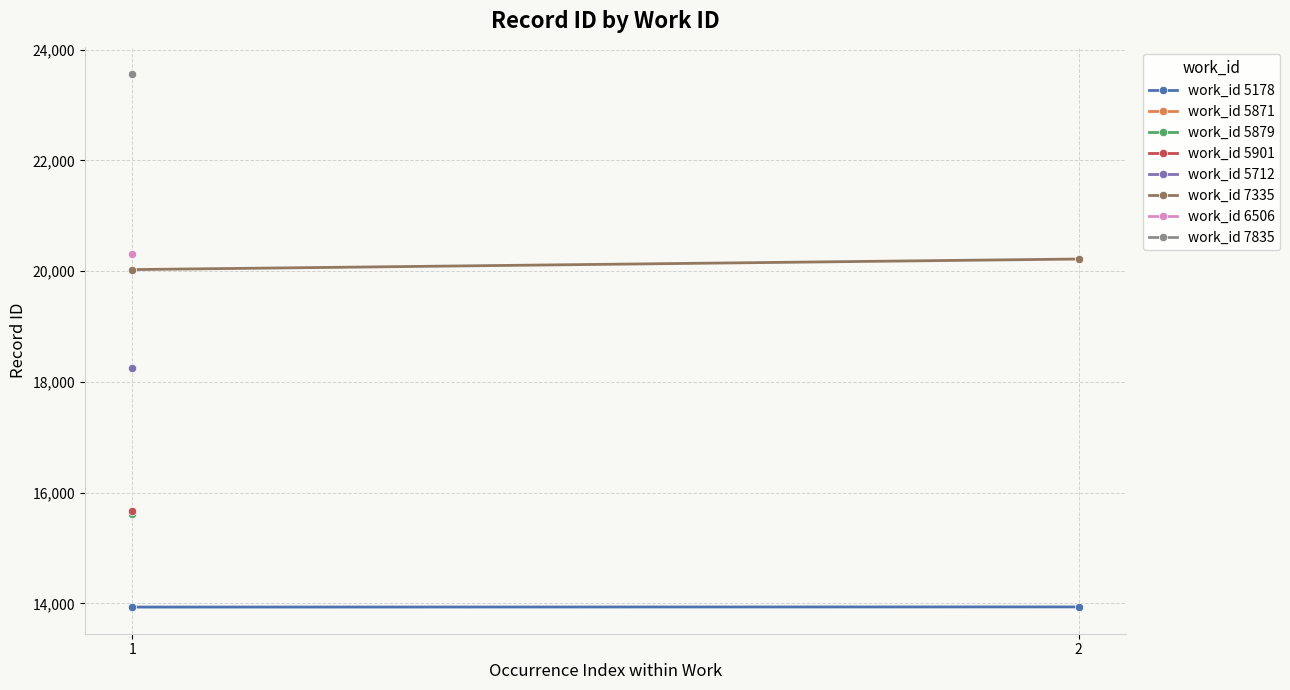

What is the difference between the work_id 7335 values at 2 and 1?

191